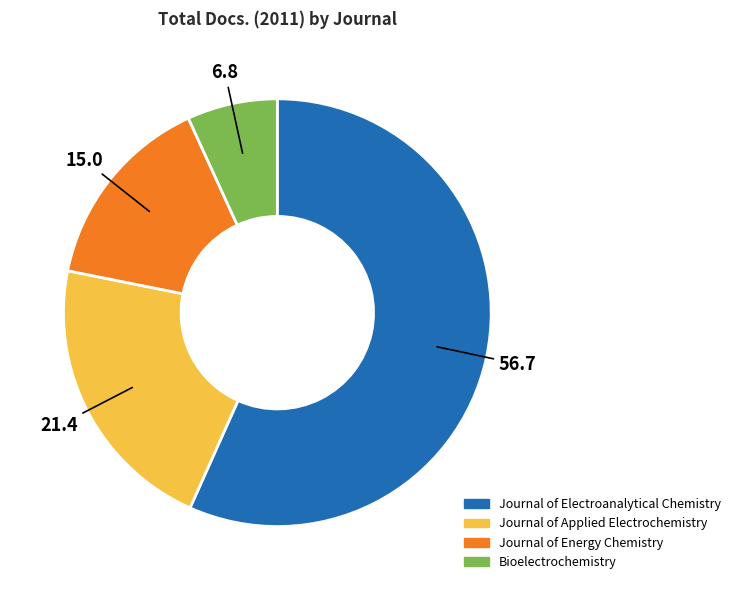

The Journal of Electroanalytical Chemistry slice represents 46% of the pie. True or false?

False